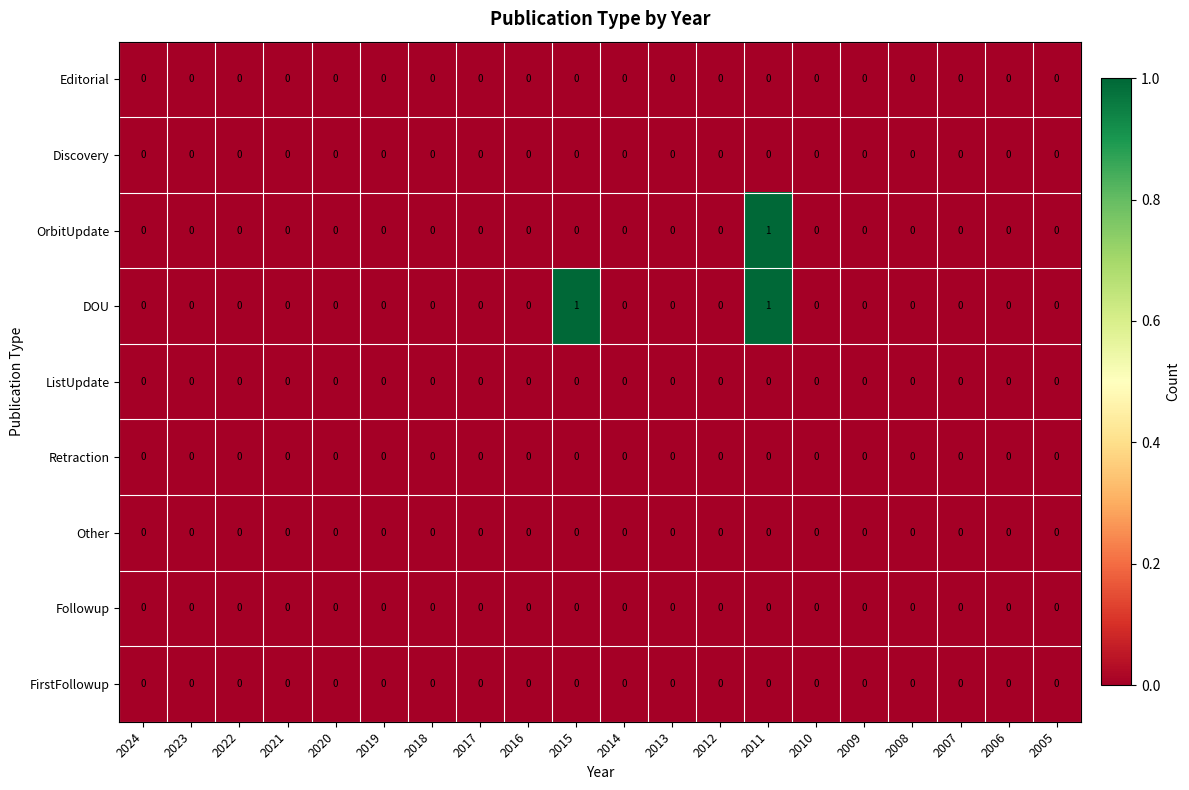

At which category is the sum across all series the highest?

2011